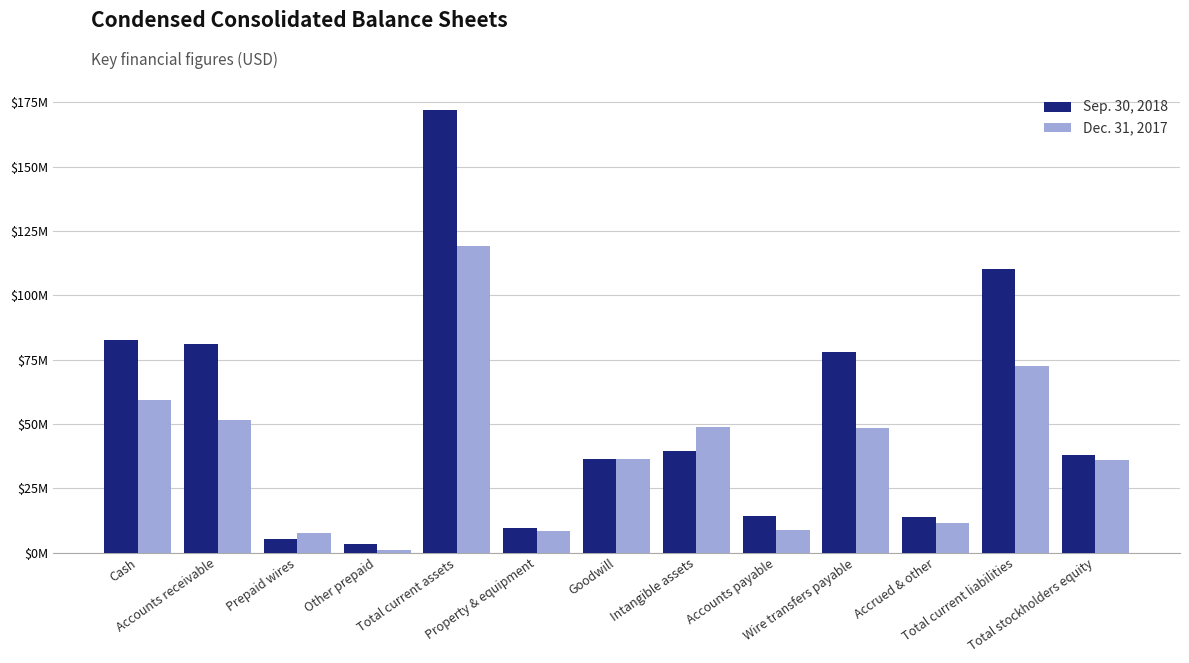

What is the difference between the maximum and minimum values in the Sep. 30, 2018 series?

168533983